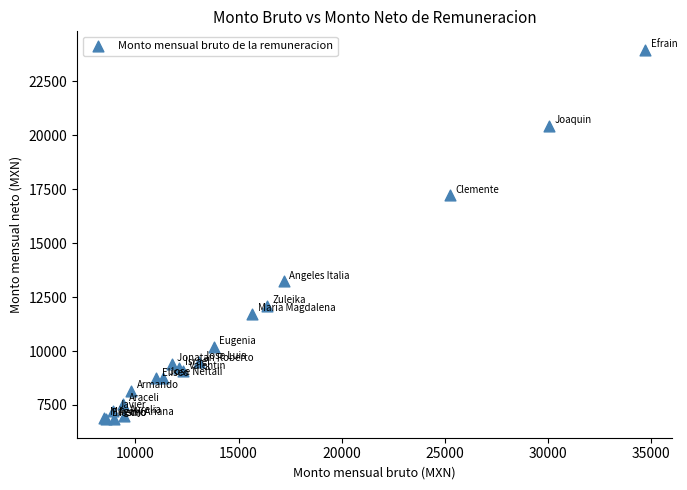

What Y value in the scatter plot is closest to 15394?

17207.4